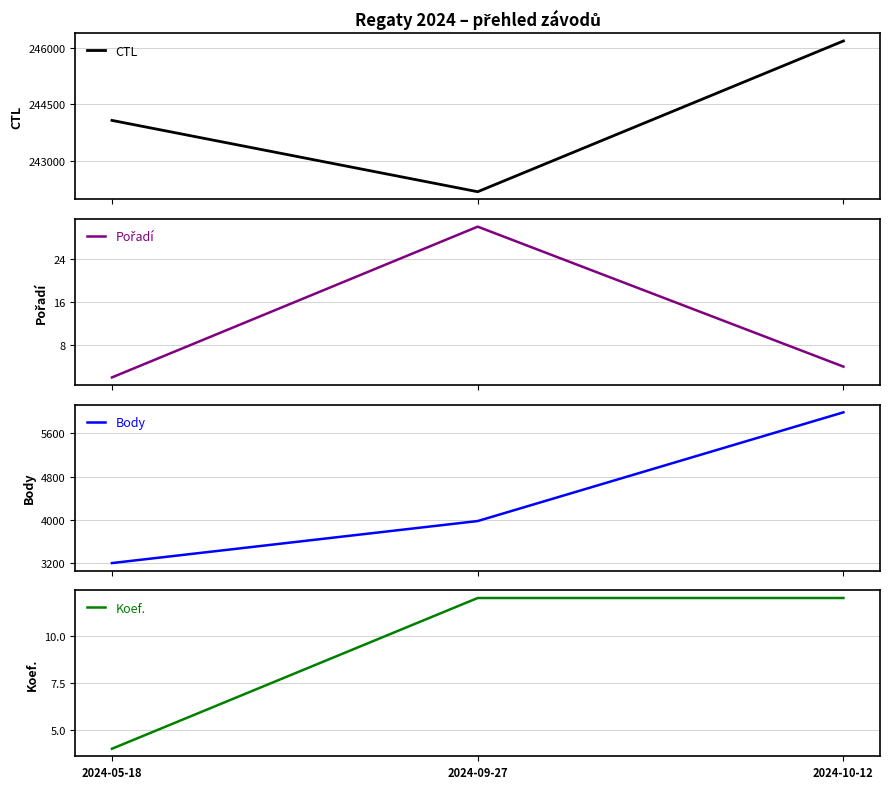

Reading left to right, list all the values displayed in this chart.

CTL: 244074	242164	246201
Pořadí: 2	30	4
Body: 3200	3977	5987
Koef.: 4	12	12